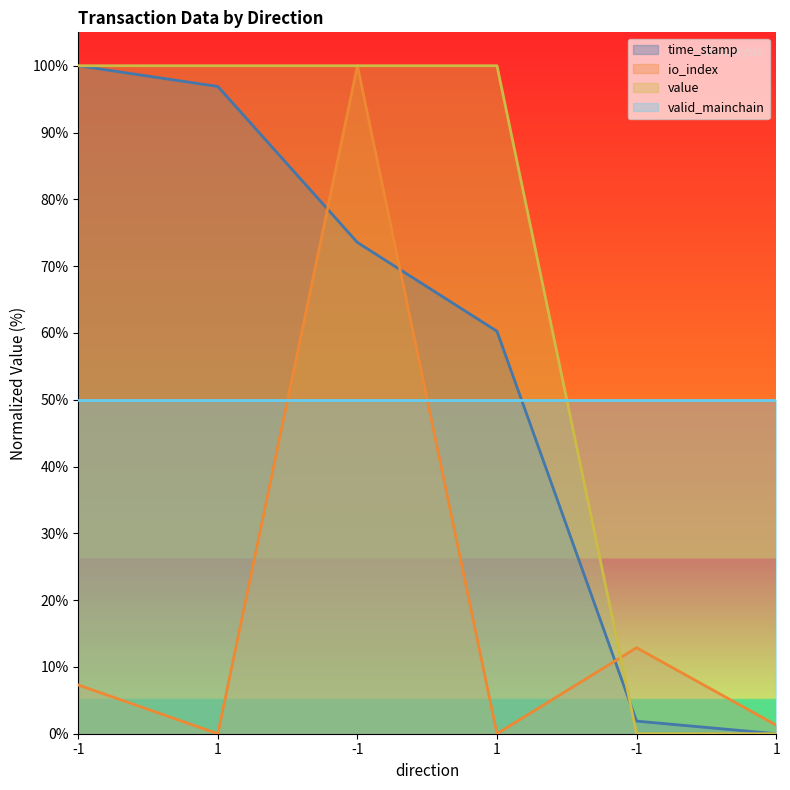

Does the chart display data point markers on the line(s)?

No